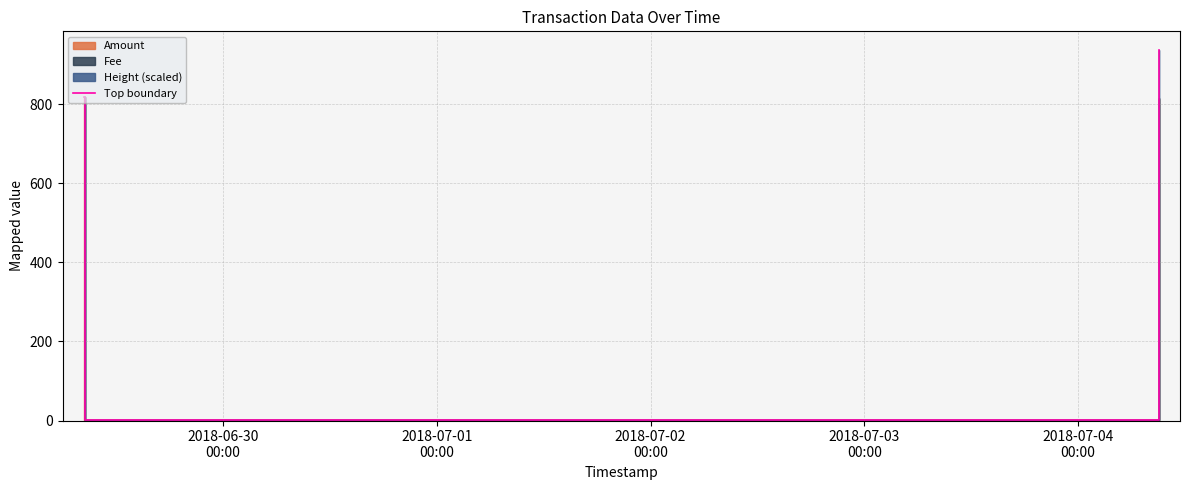

Does the chart display data point markers on the line(s)?

No